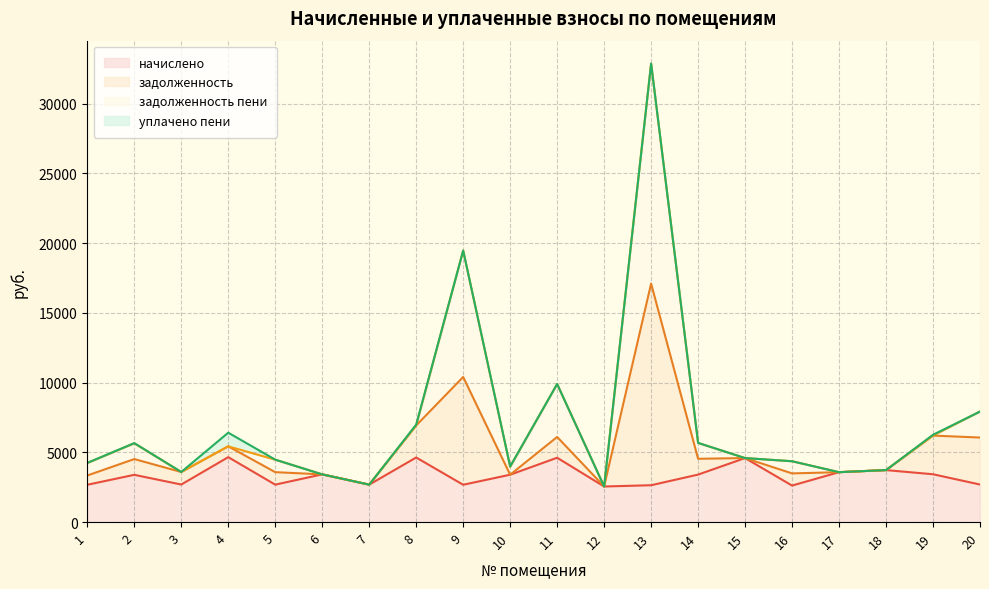

Rank the series by their maximum value, from lowest to highest.

начислено, задолженность, задолженность пени